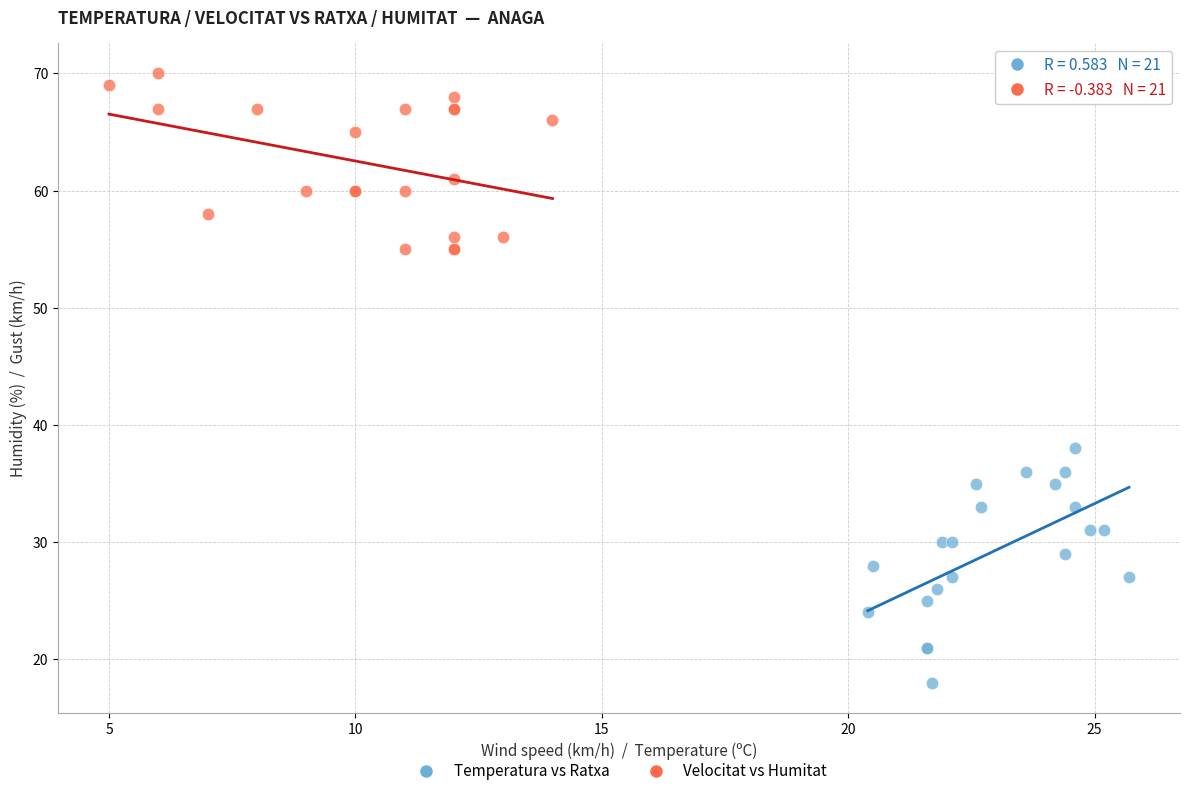

Which series contains the highest Y value?

Velocitat vs Humitat